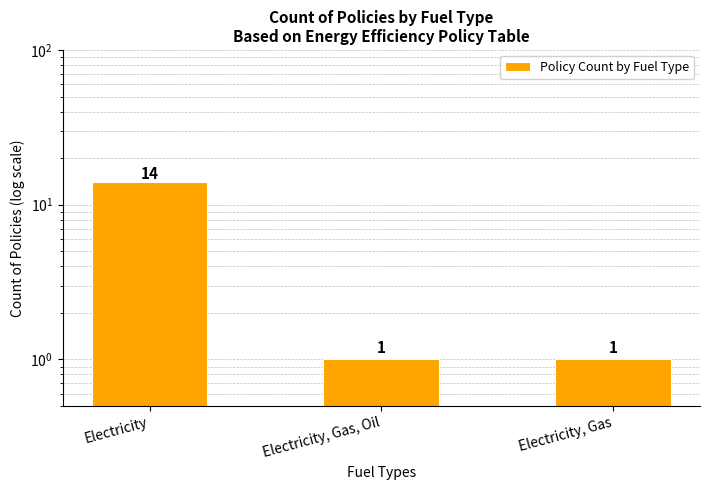

What is the label of the 1st bar from the right?

Electricity, Gas